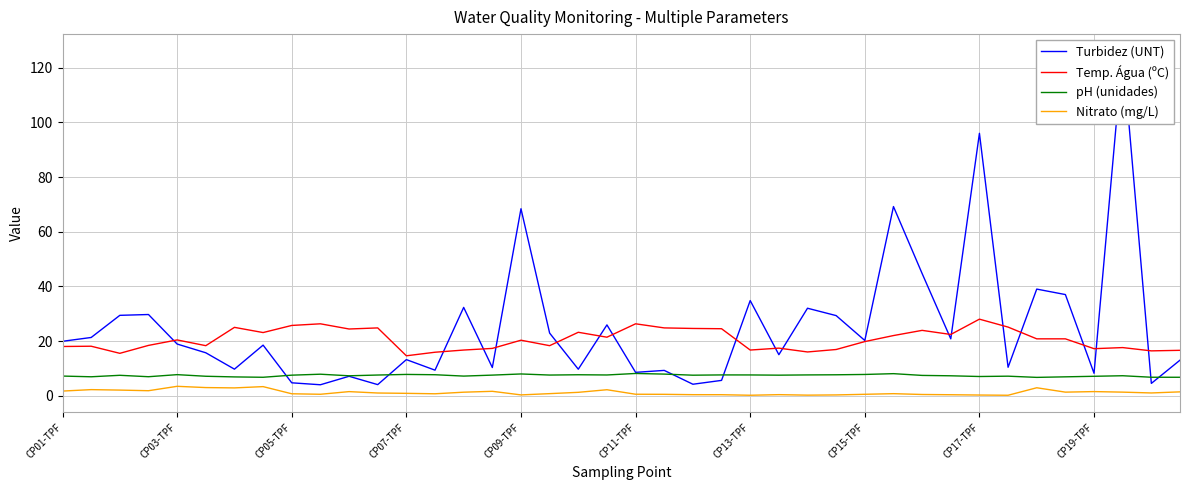

True or false: Nitrato (mg/L) and pH (unidades) intersect in this chart.

False